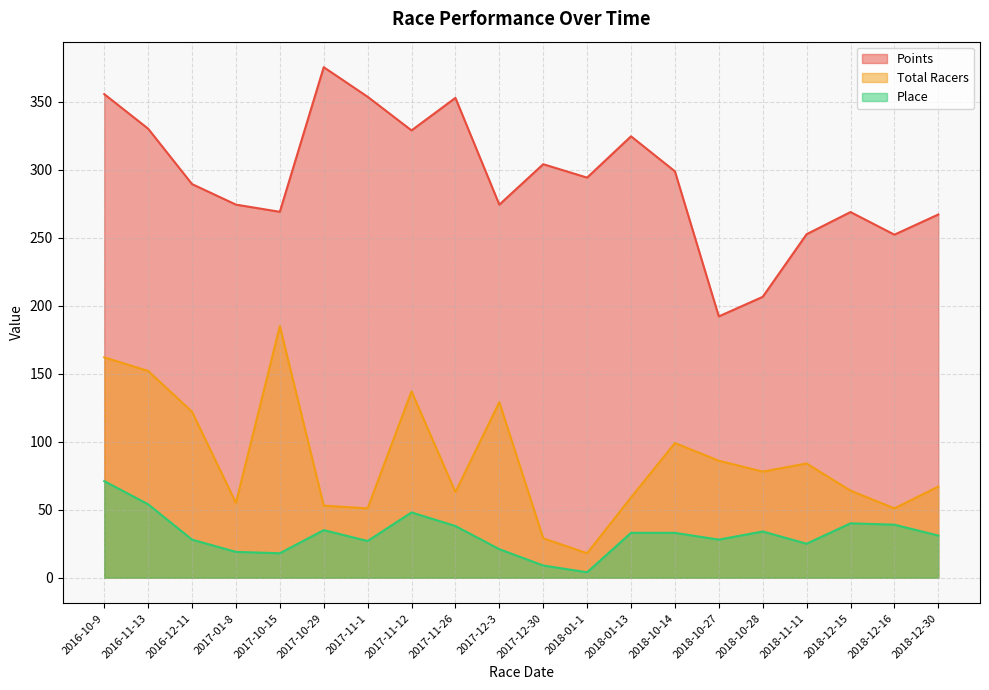

What is the smallest value displayed?

4.0